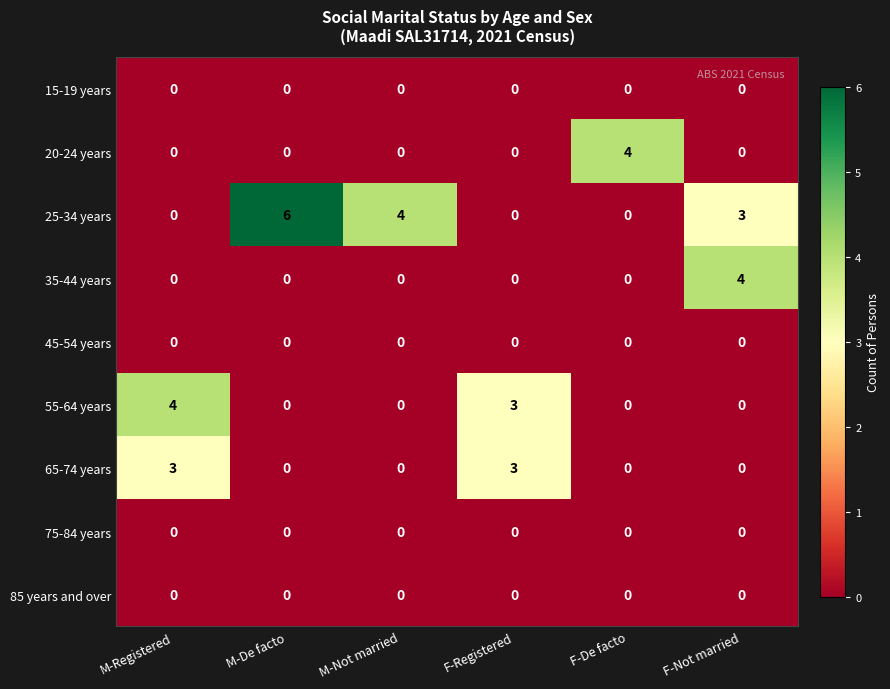

At which category does the chart reach its peak across all series?

M-De facto